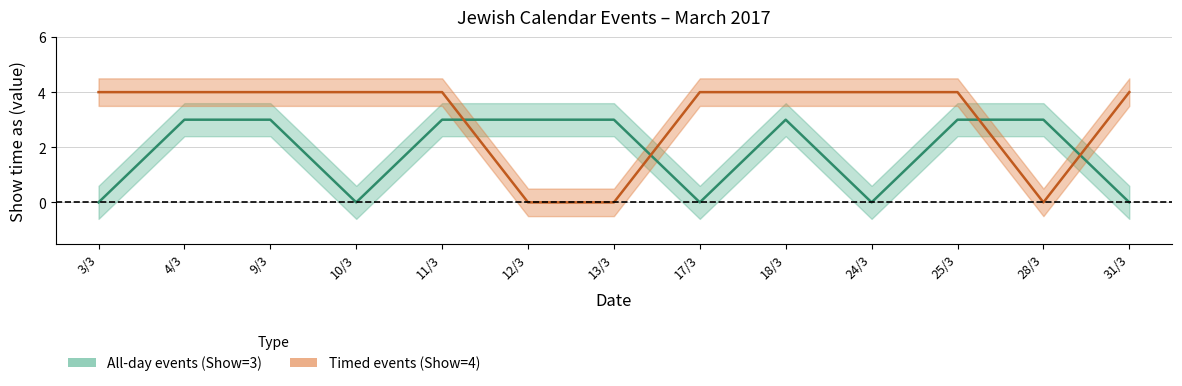

Reading right to left, what are all the values shown in this chart?

All-day events (Show=3): 0	3	3	0	3	0	3	3	3	0	3	3	0
Timed events (Show=4): 4	0	4	4	4	4	0	0	4	4	4	4	4